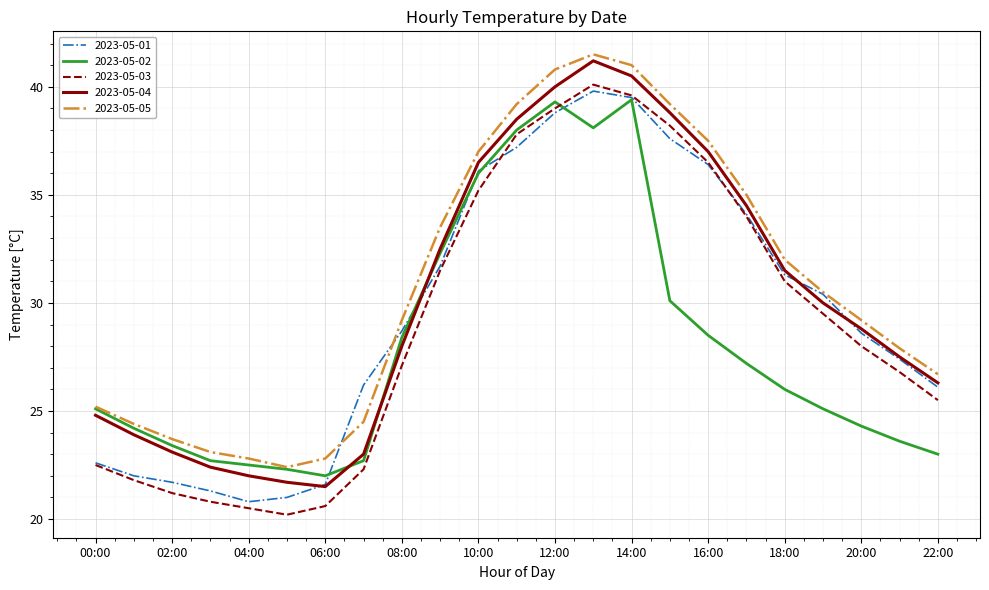

What is the greatest value displayed?

41.5